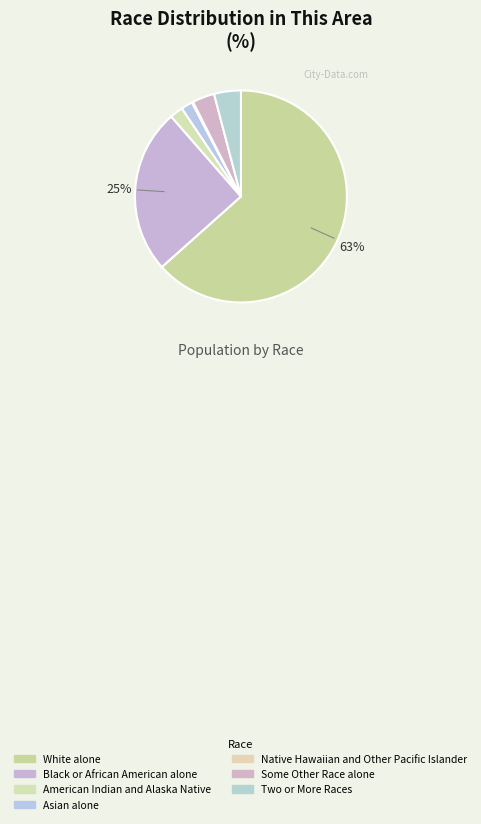

To the nearest percent, what is the difference between the American Indian and Alaska Native and Black or African American alone slice percentages?

23%